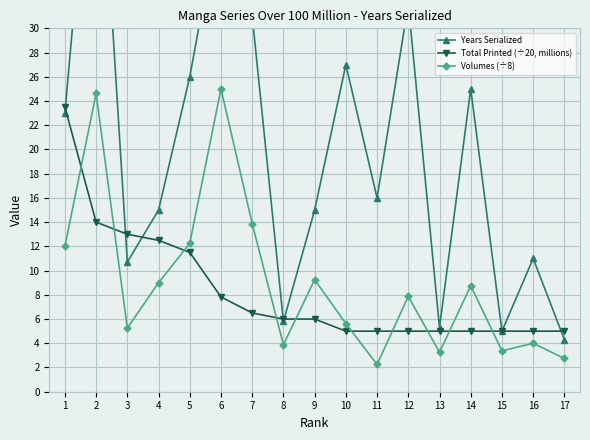

Which category has the highest value across all series?

2